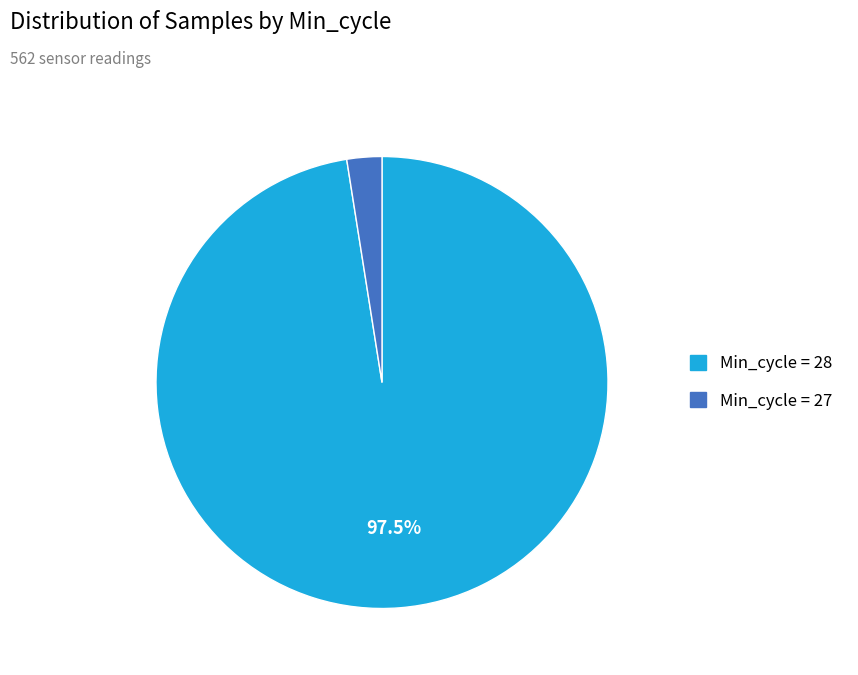

Does any single category account for the majority?

Yes